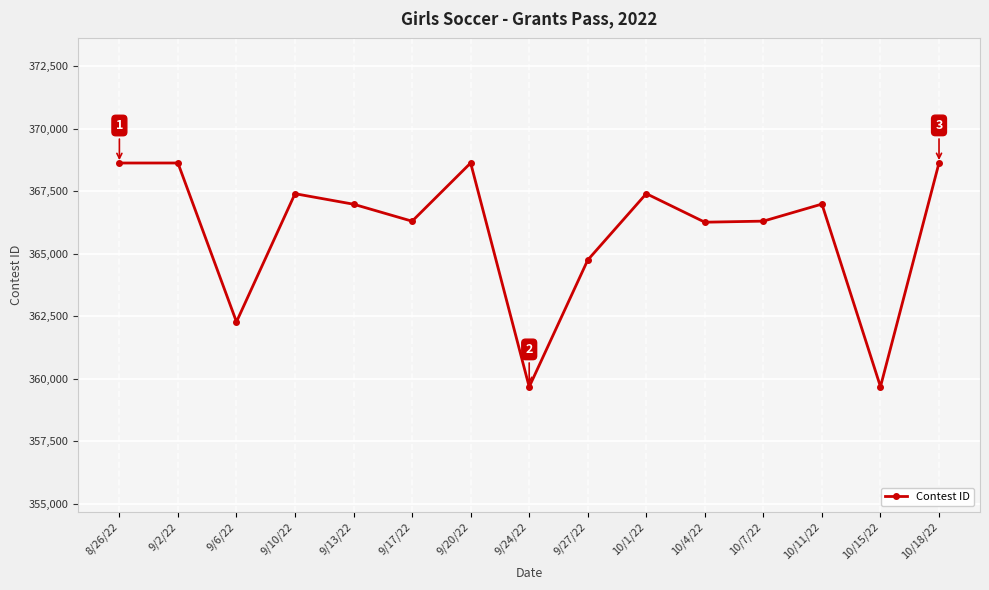

Where is the data nearest to the value 364158?

9/27/22